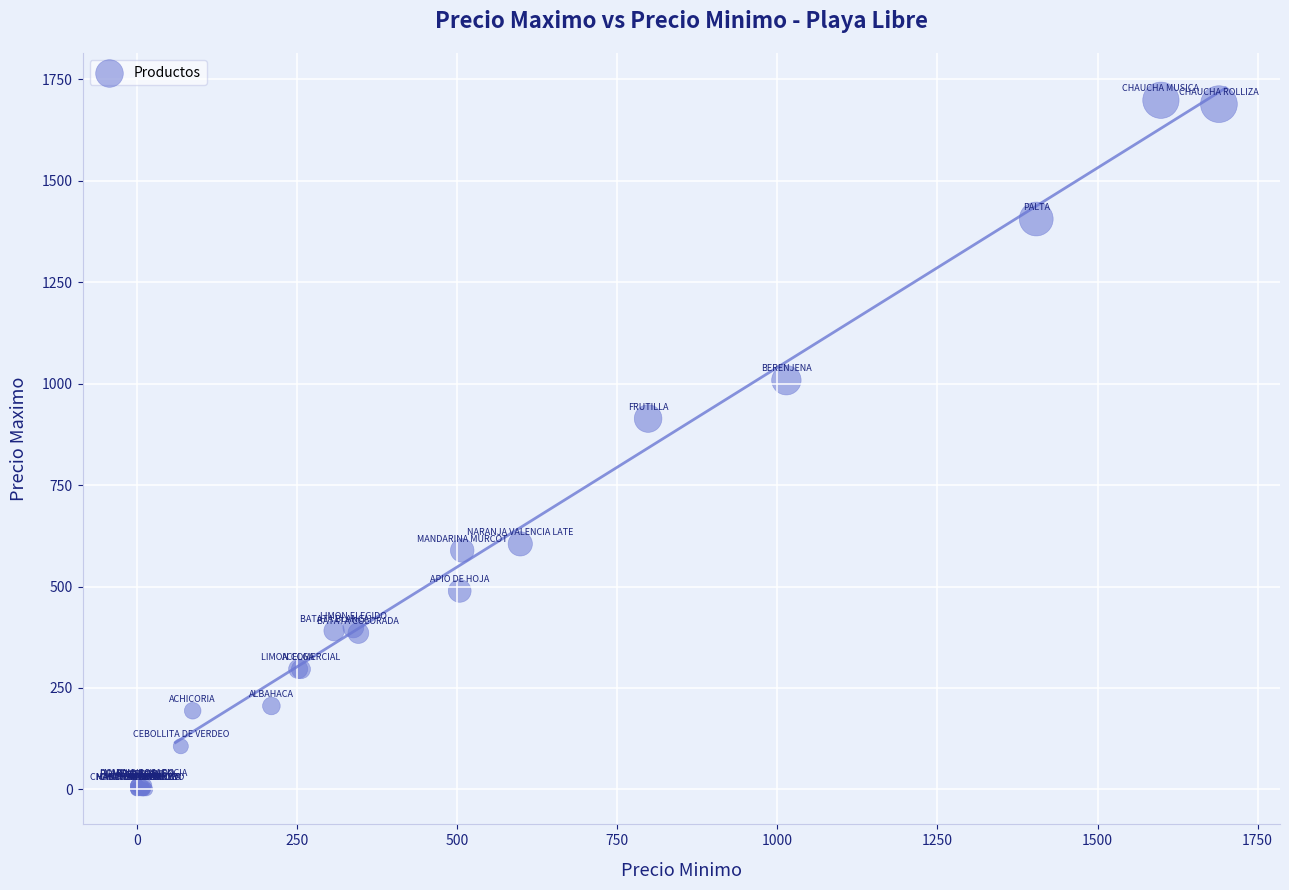

What Y value in the scatter plot is closest to 849?

914.0